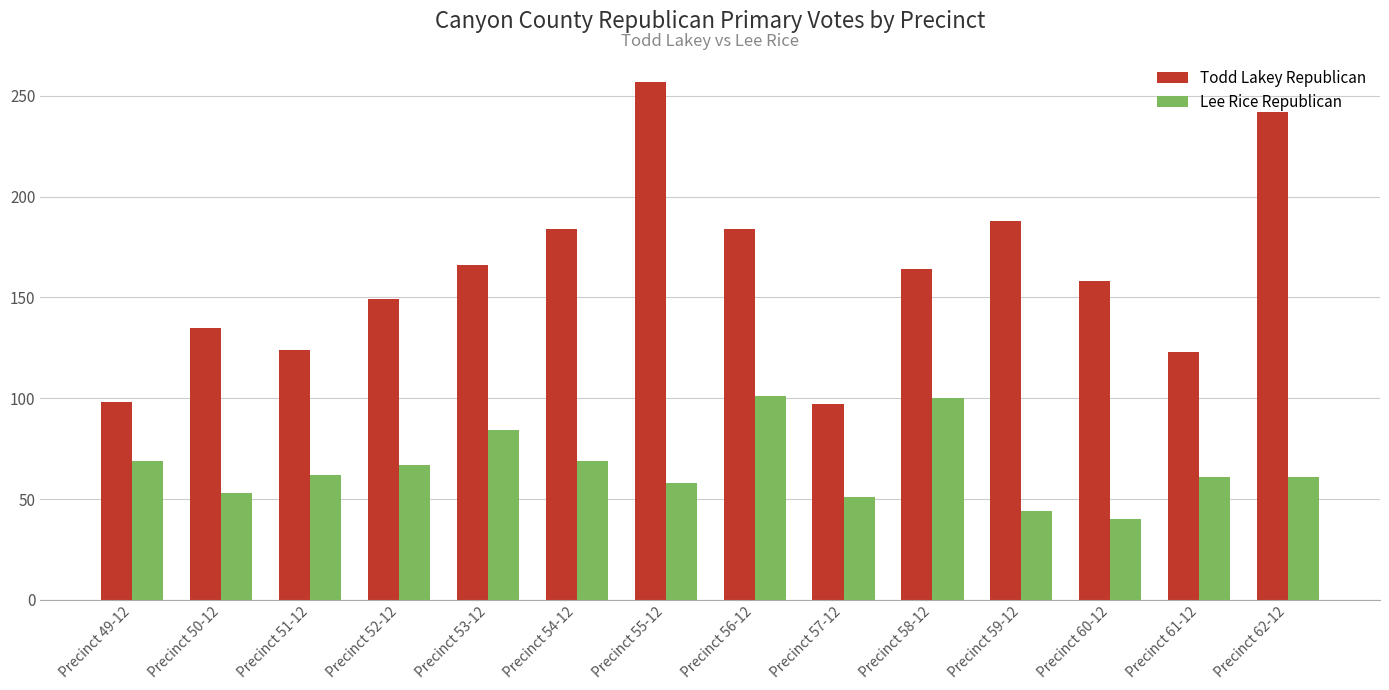

What value does the Lee Rice Republican series have at Precinct 54-12, to the nearest 10?

70